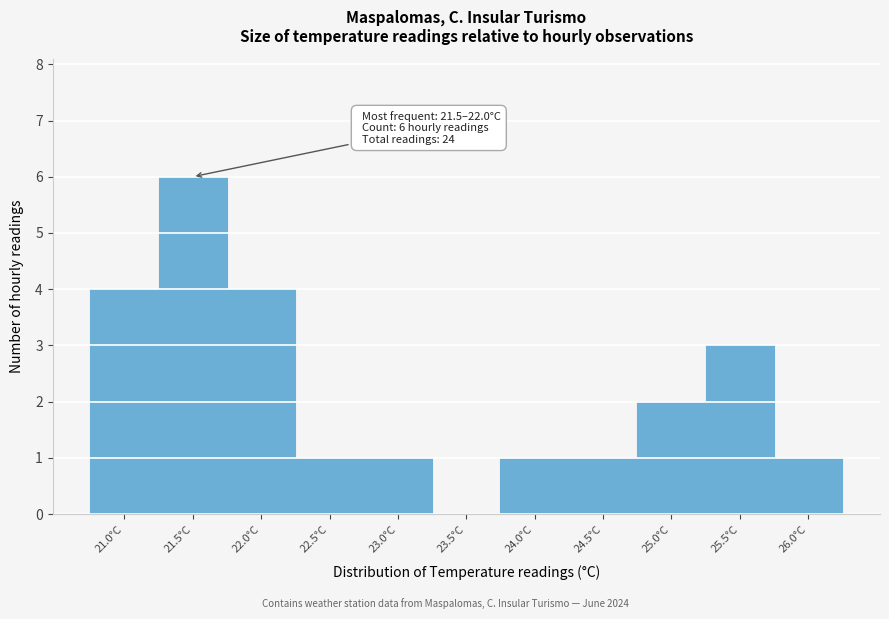

Reading left to right, extract all data points from this chart.

21.0°C=4	21.5°C=6	22.0°C=4	22.5°C=1	23.0°C=1	23.5°C=0	24.0°C=1	24.5°C=1	25.0°C=2	25.5°C=3	26.0°C=1